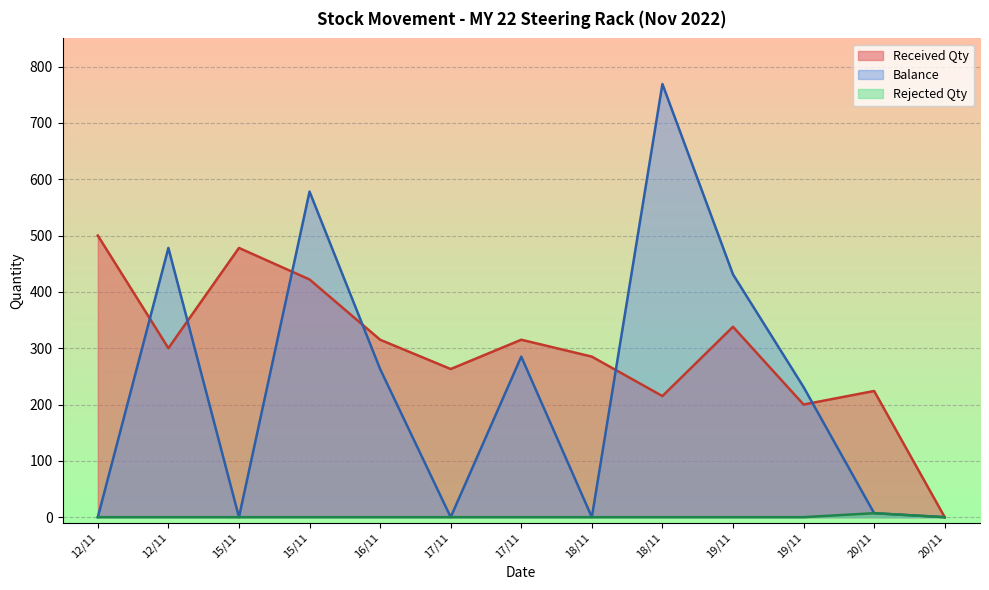

True or false: Balance and Rejected Qty cross at least once.

False